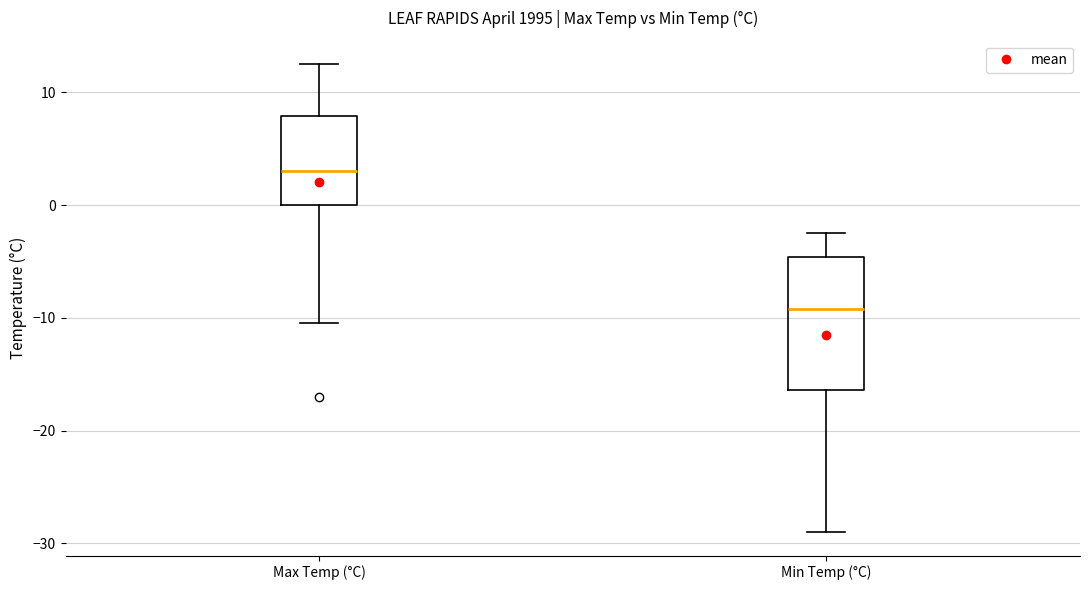

Comparing the boxes themselves (not the whiskers), which one is the tallest?

Min Temp (°C)